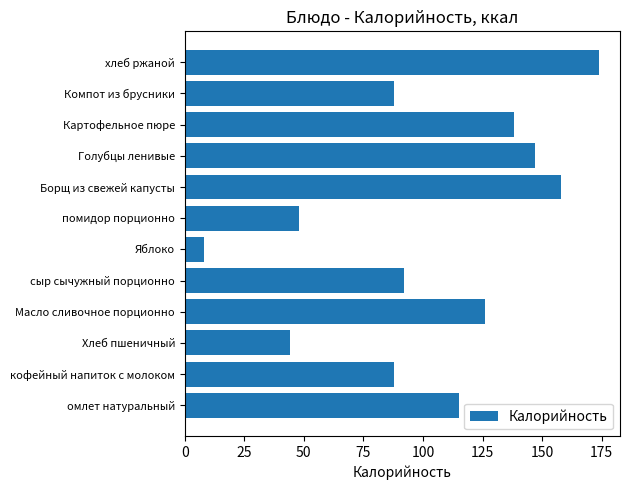

The value at Масло сливочное порционно is 214. True or false?

False